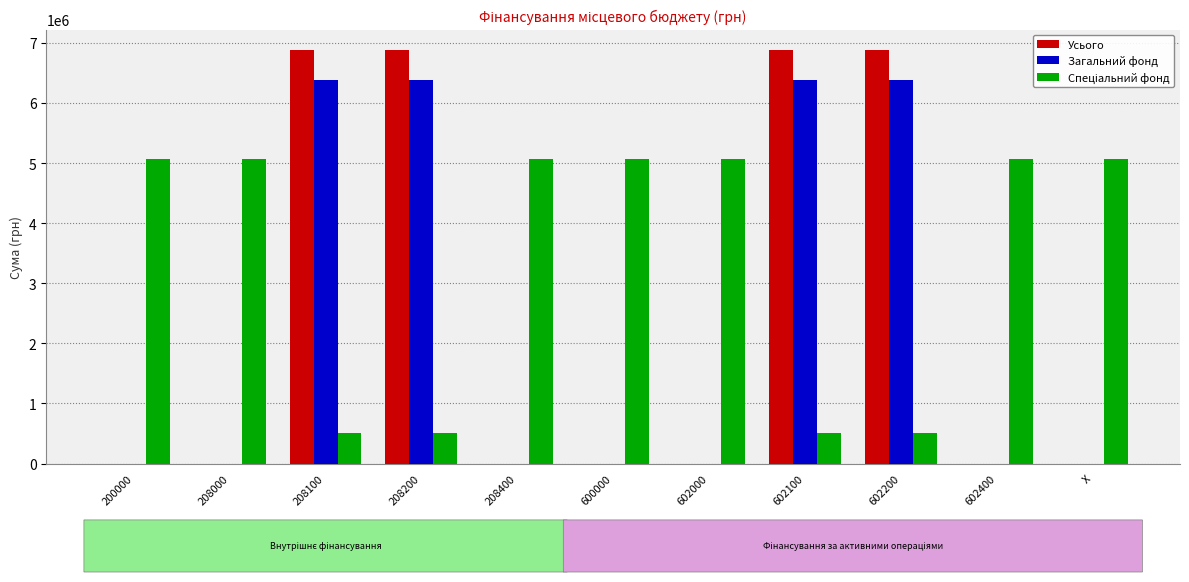

What is the total value across all series at 602400?

5060000.0